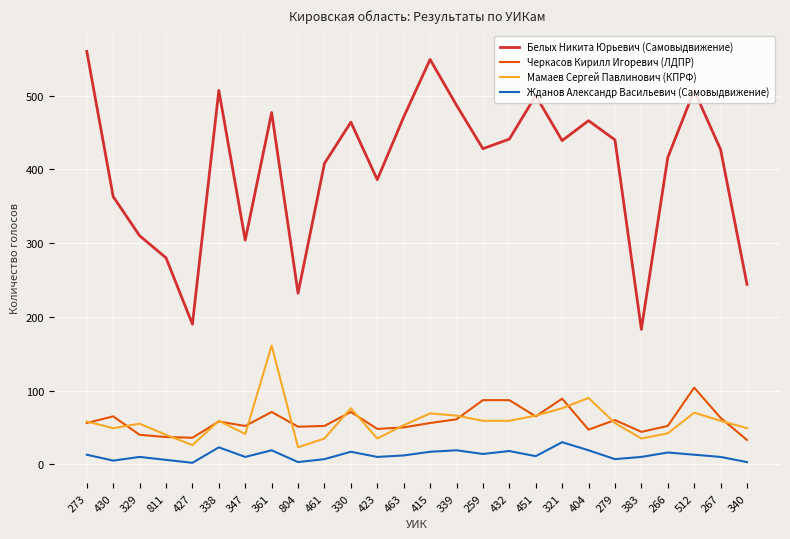

Which series has the widest spread of values?

Белых Никита Юрьевич (Самовыдвижение)